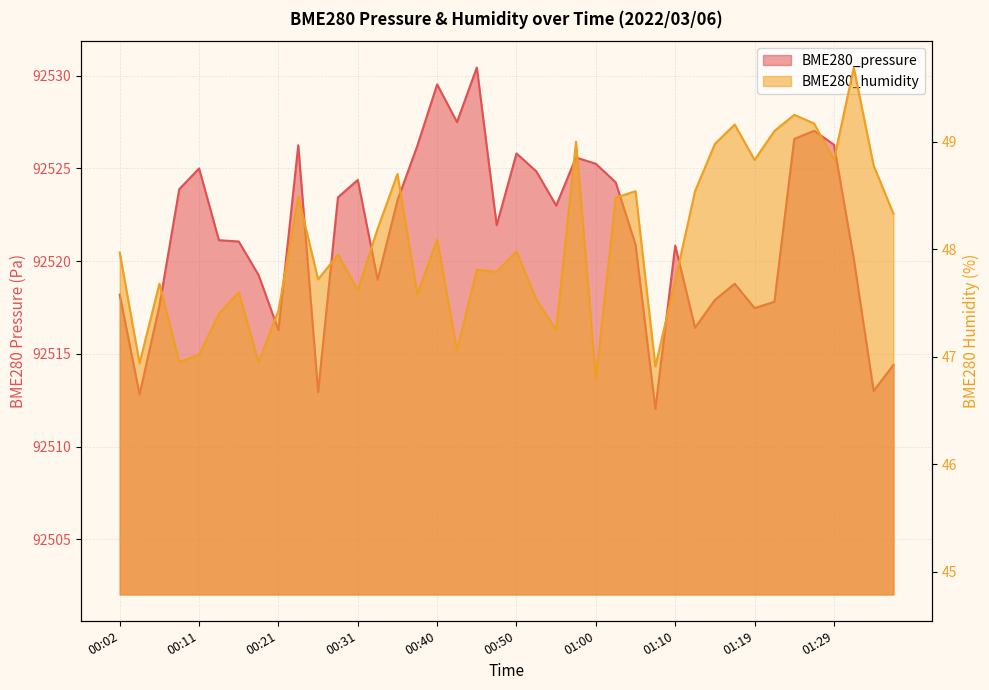

In BME280_humidity, how many points are higher than both neighbors (excluding endpoints)?

13